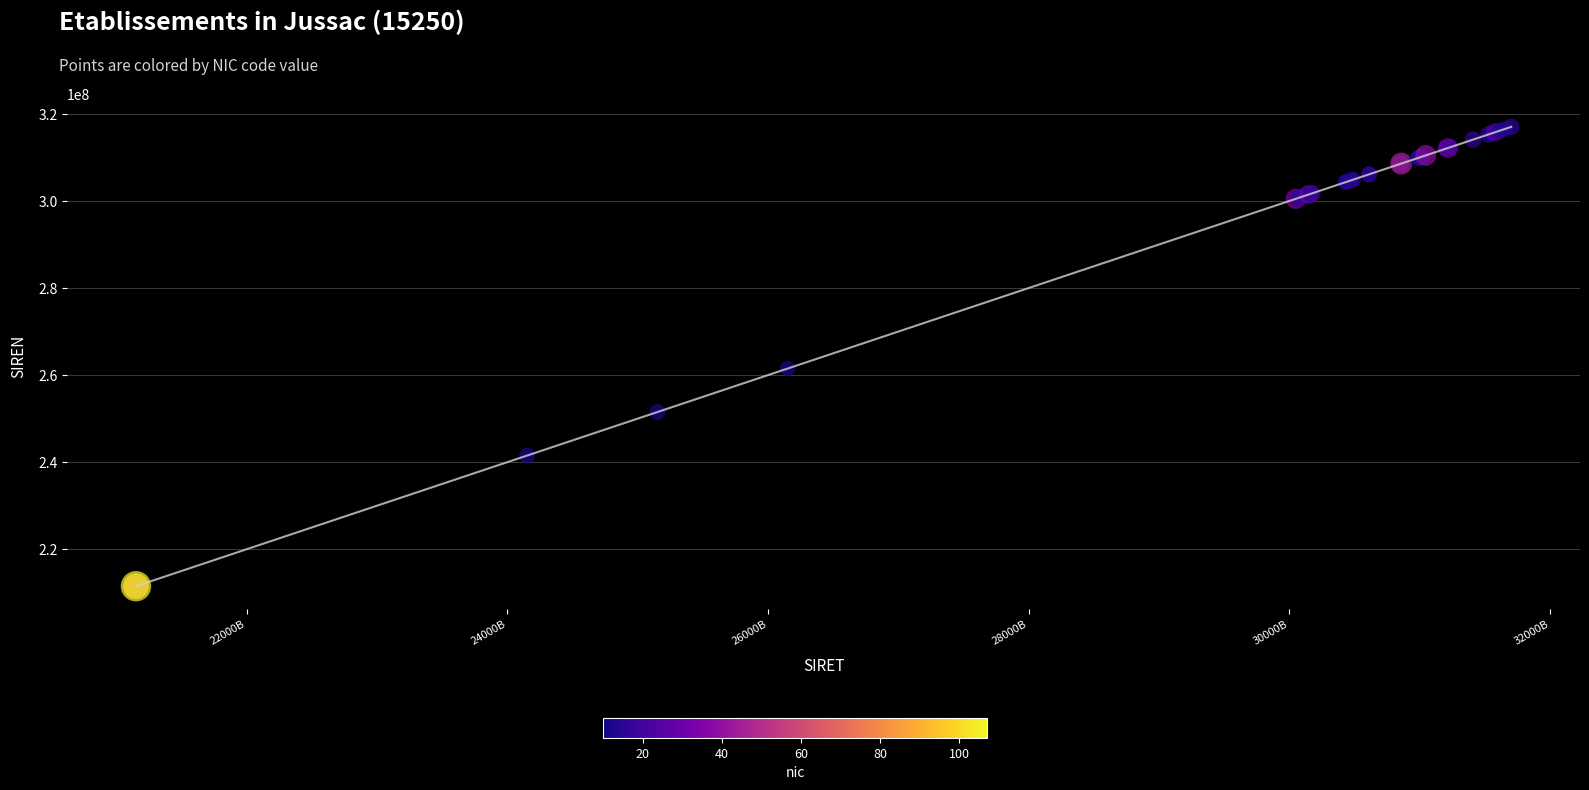

What Y value in the scatter plot is closest to 264257263?

261503098